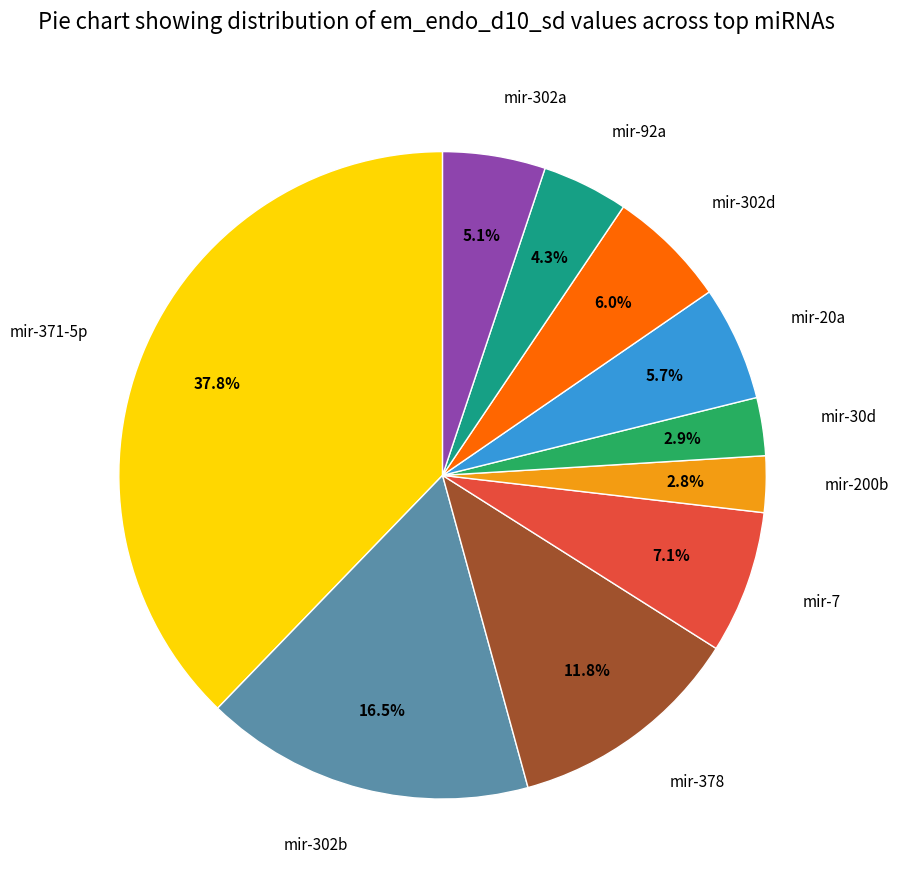

Is the sum of mir-30d and mir-20a greater than half?

No